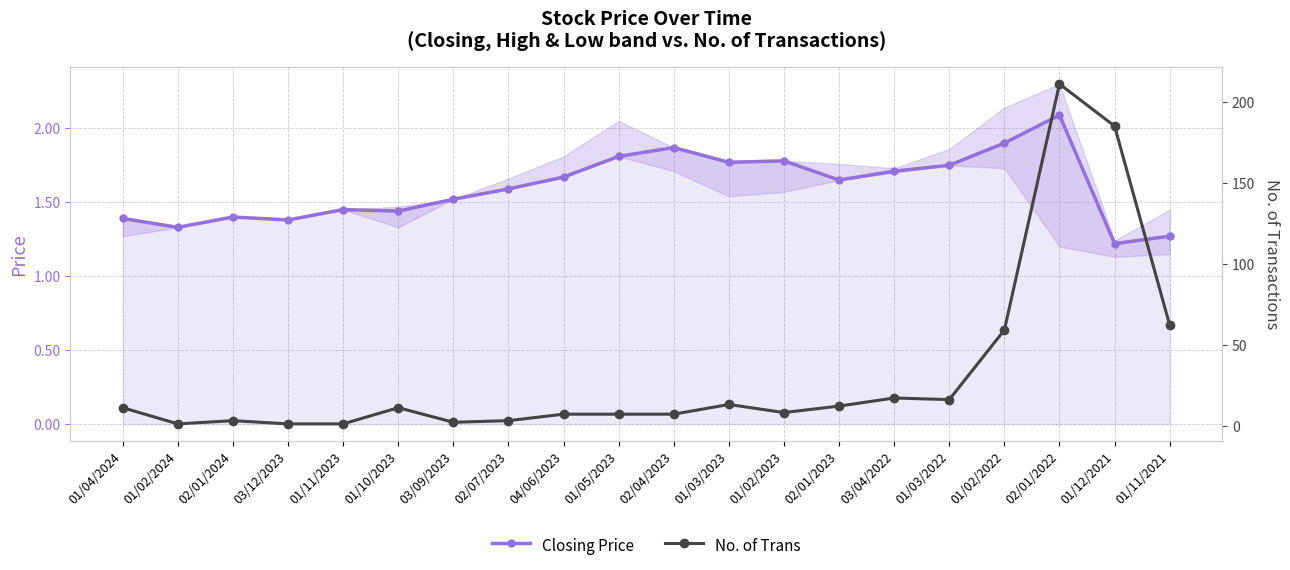

Is it true that No. of Trans equals 6.1 at 01/04/2024?

False